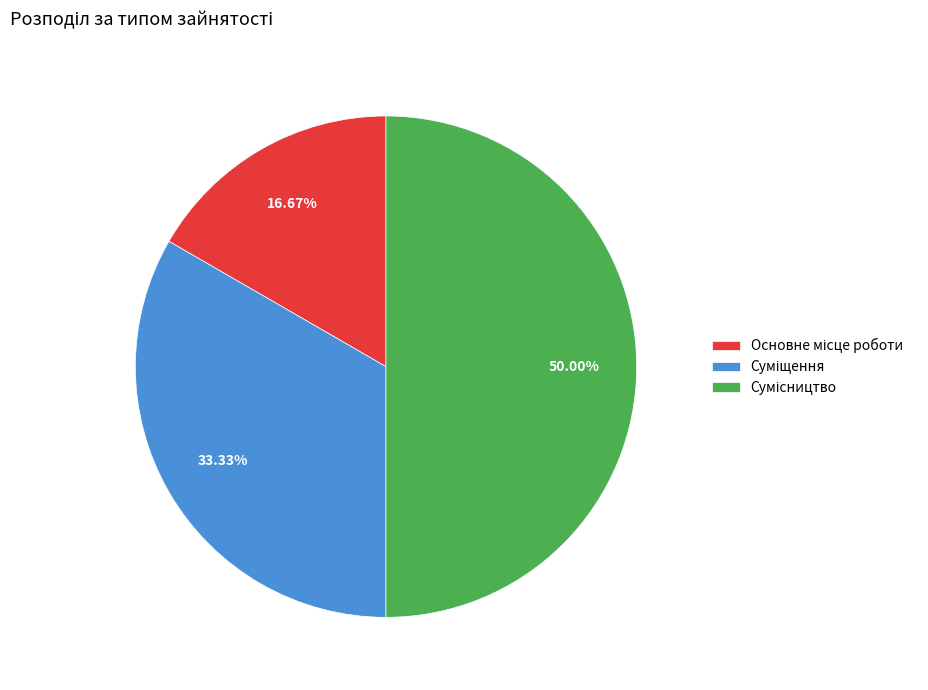

Which slice is the smallest?

Основне місце роботи